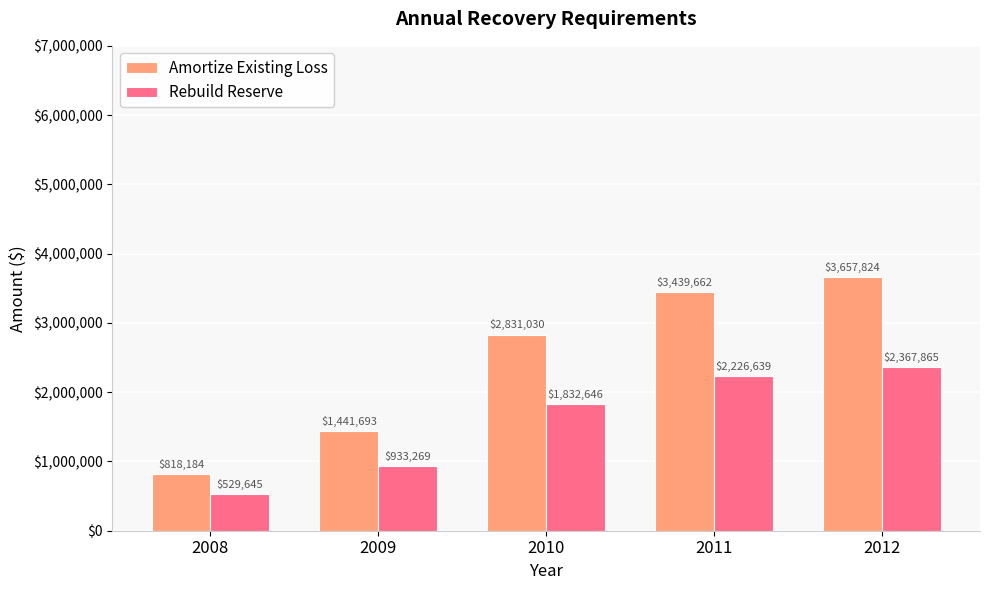

Which series changed the most between 2008 and 2011?

Amortize Existing Loss